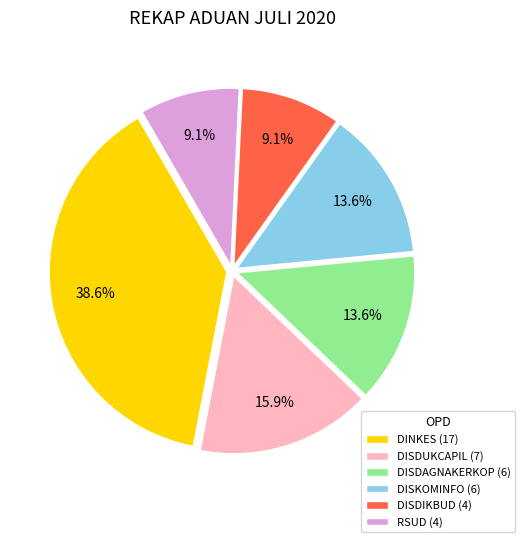

What is the largest slice in the pie chart?

DINKES (17)